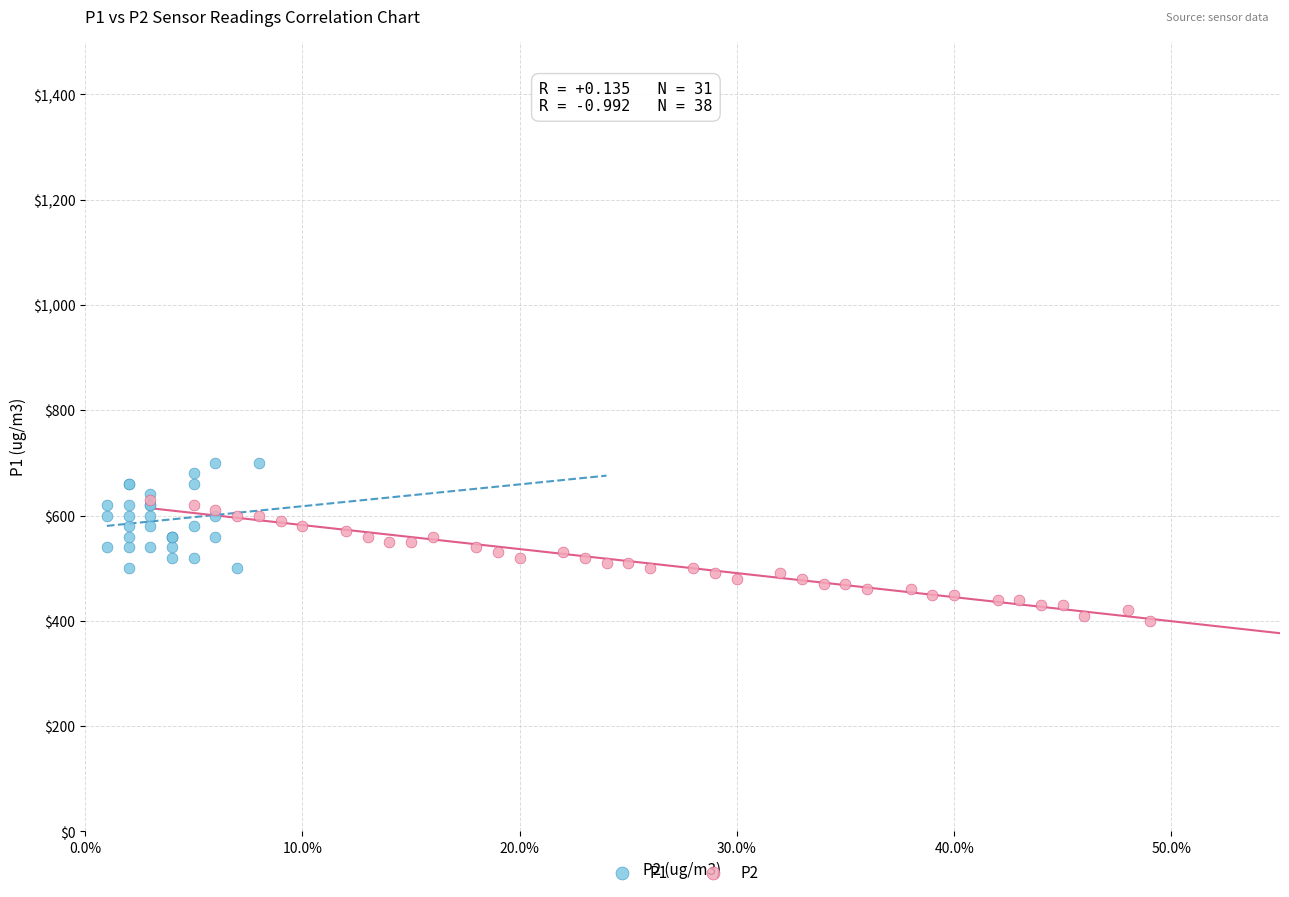

Which series contains the lowest Y value?

P2